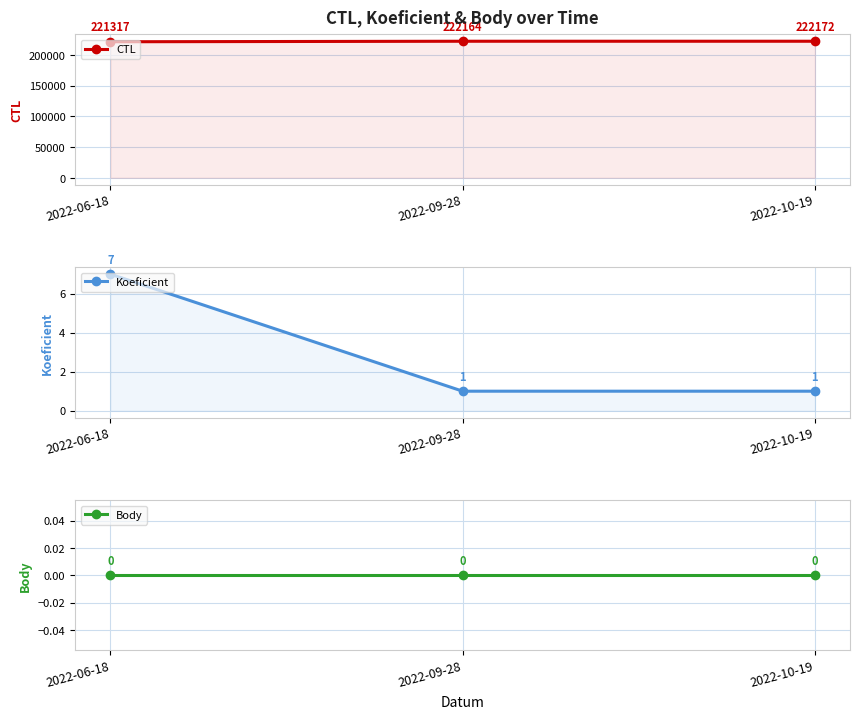

True or false: Koeficient has a value of 7 at 2022-06-18.

True